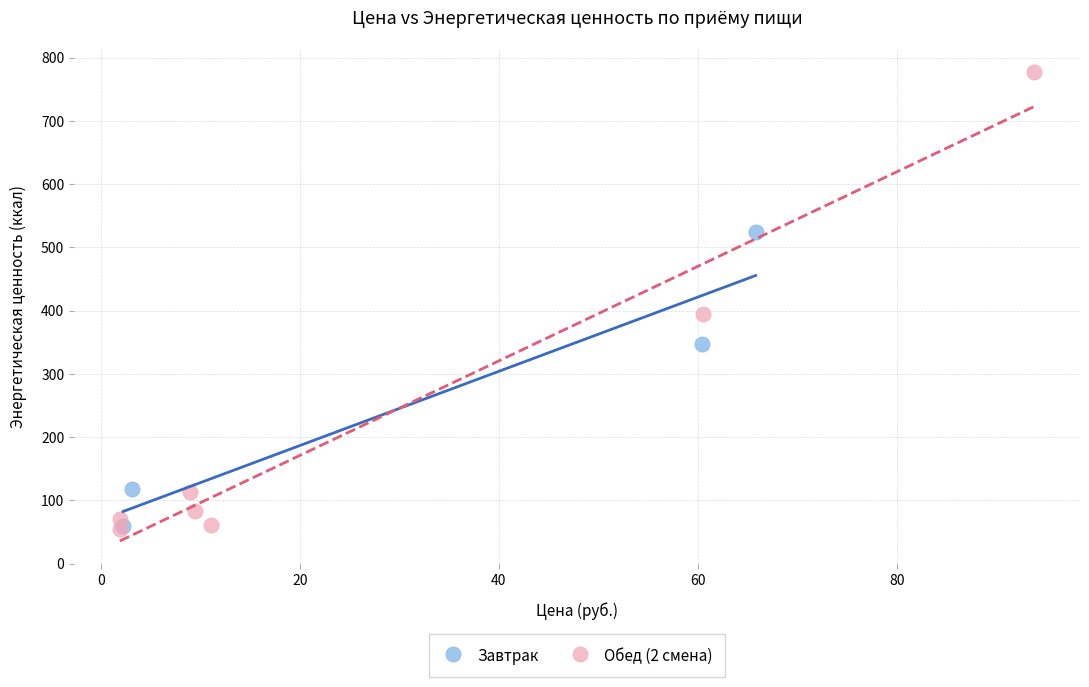

What are all the series names shown in the legend?

Завтрак, Обед (2 смена)